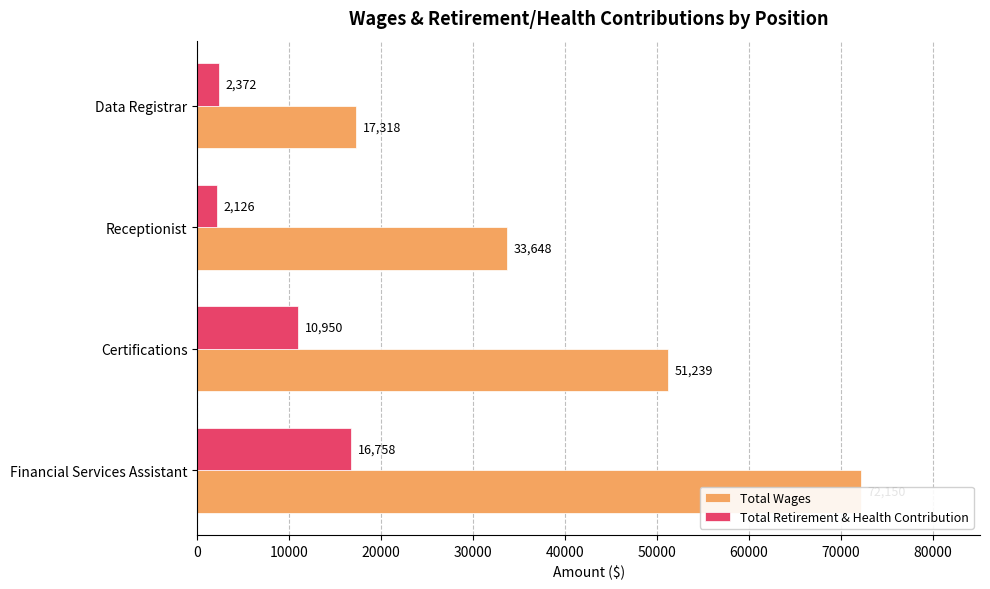

List the series in order of their overall mean, lowest first.

Total Retirement & Health Contribution, Total Wages